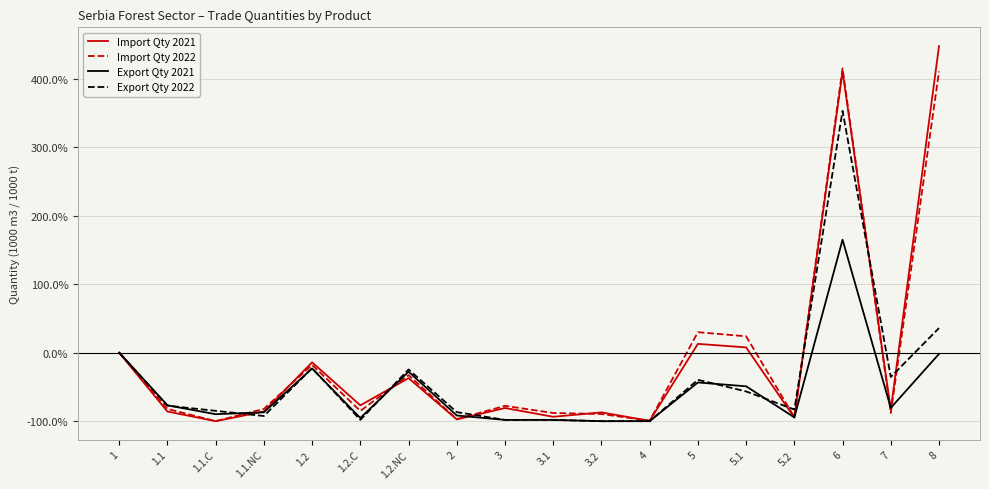

True or false: Export Qty 2021 and Import Qty 2021 cross at least once.

True